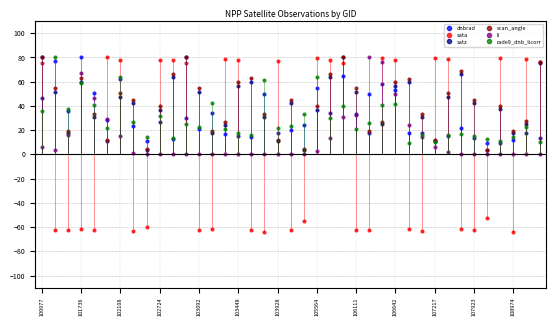

How many interior local valleys does the satz series have?

10